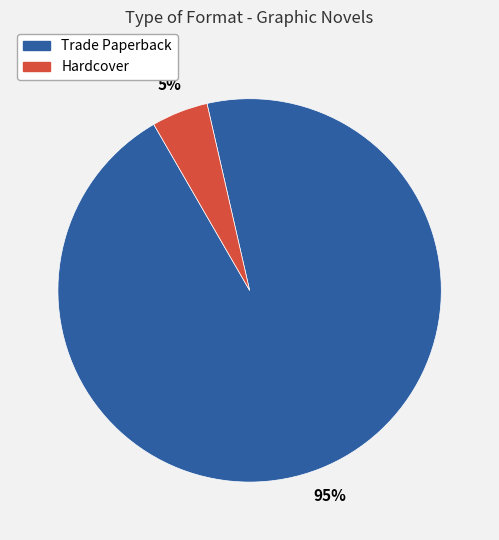

Does any single category account for the majority?

Yes